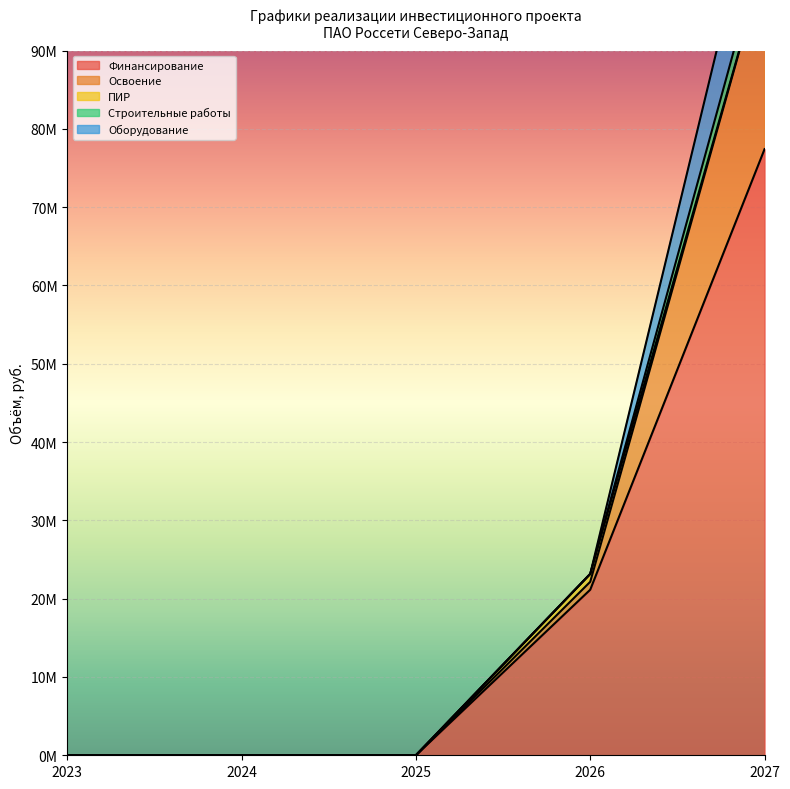

Reading left to right, list all the values displayed in this chart.

Финансирование: 2023=0	2024=0	2025=0	2026=21145528	2027=77414646
Освоение: 2023=0	2024=0	2025=0	2026=1009546	2027=23978455
ПИР: 2023=0	2024=0	2025=0	2026=1009546	2027=0
Строительные работы: 2023=0	2024=0	2025=0	2026=0	2027=2891681
Оборудование: 2023=0	2024=0	2025=0	2026=0	2027=11045380